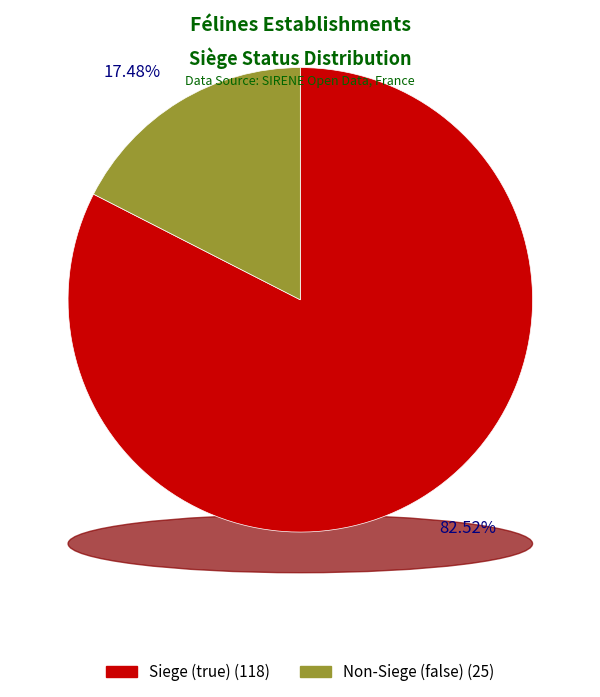

Combined, what portion of the pie is false and true?

100.0%